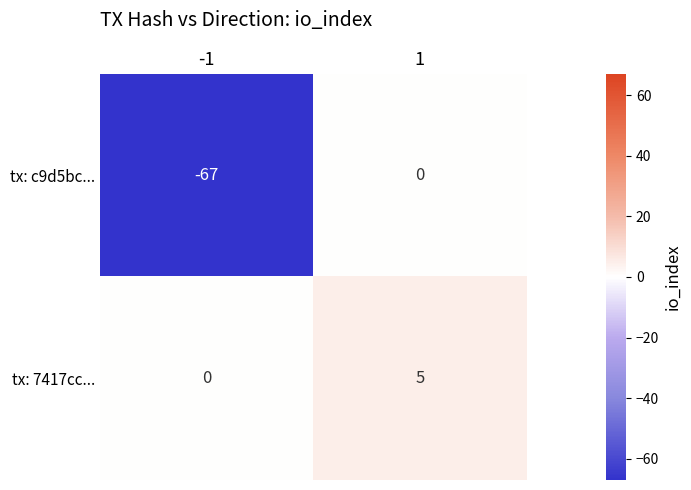

What is the maximum value for tx: 7417cc...?

5